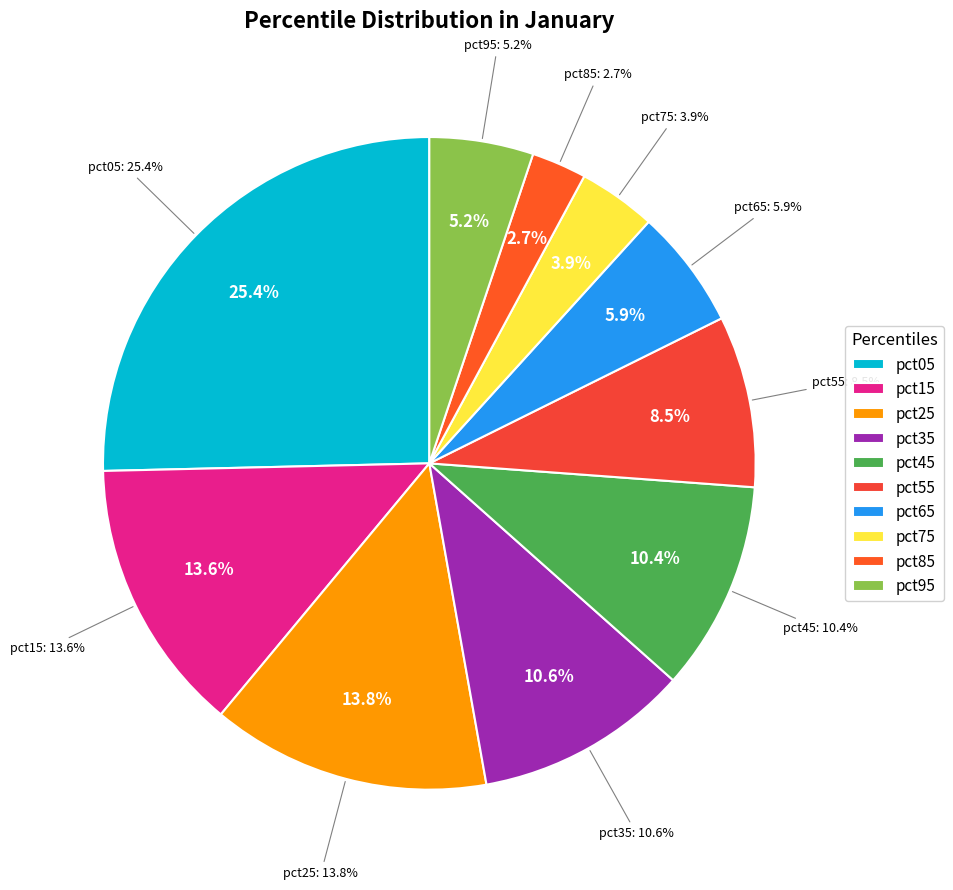

Which has a higher value, pct05 or pct25?

pct05